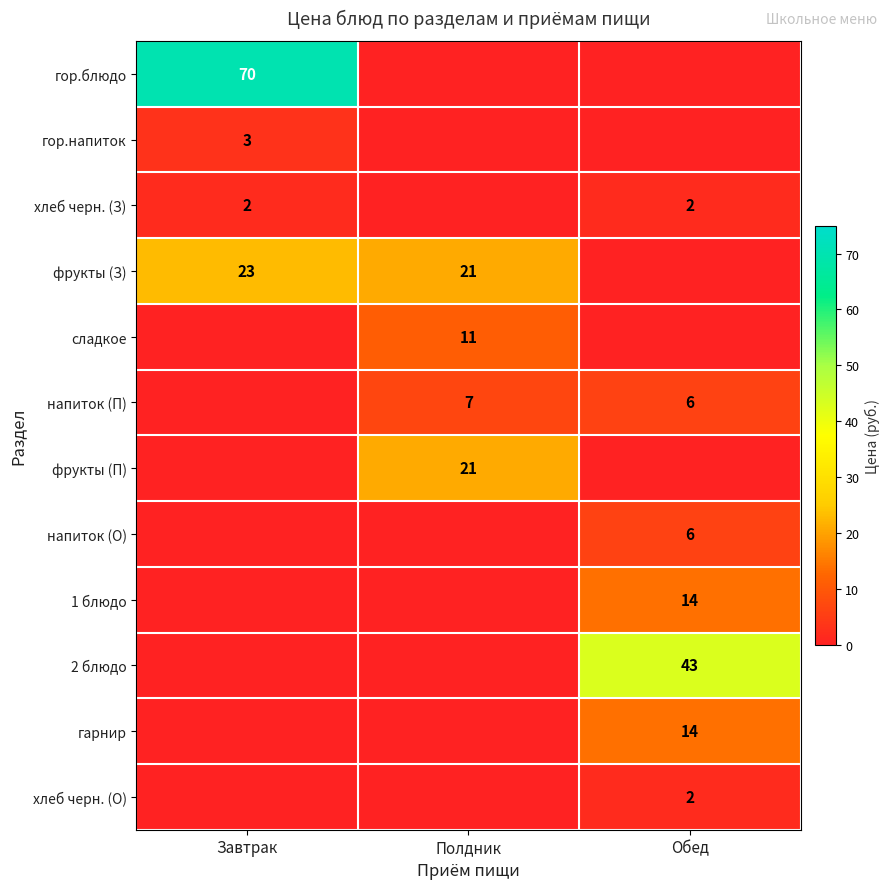

True or false: сладкое has a value of 11 at Полдник.

True